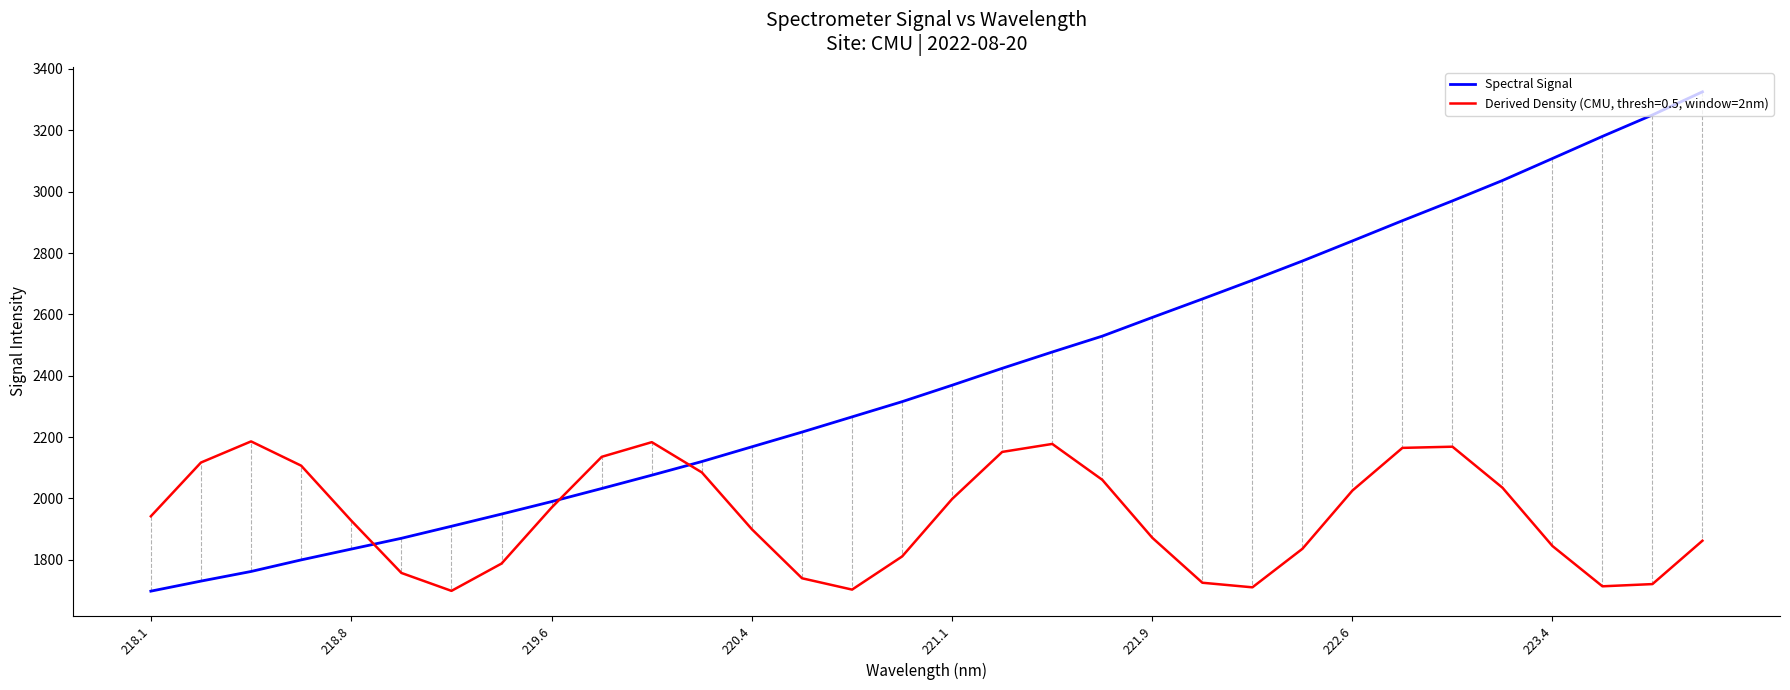

List the series in order of their peak value, lowest first.

Derived Density (CMU, thresh=0.5, window=2nm), Spectral Signal